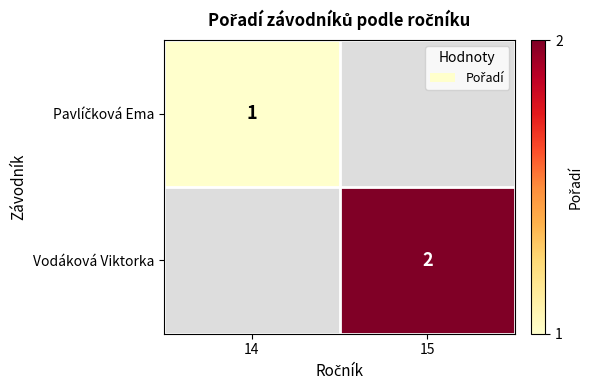

The value of Vodáková Viktorka at 15 is 1. True or false?

False